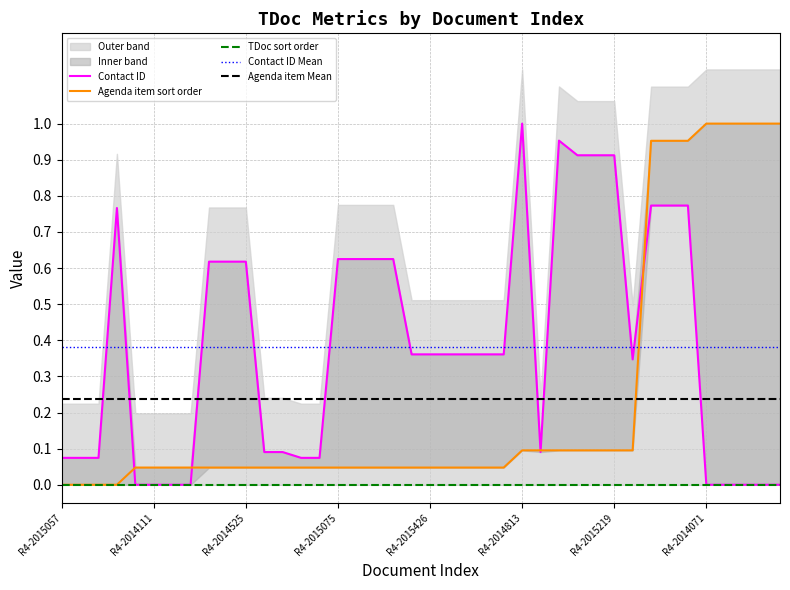

After their last crossing, which series has the higher values: Contact ID or Agenda item sort order?

Agenda item sort order